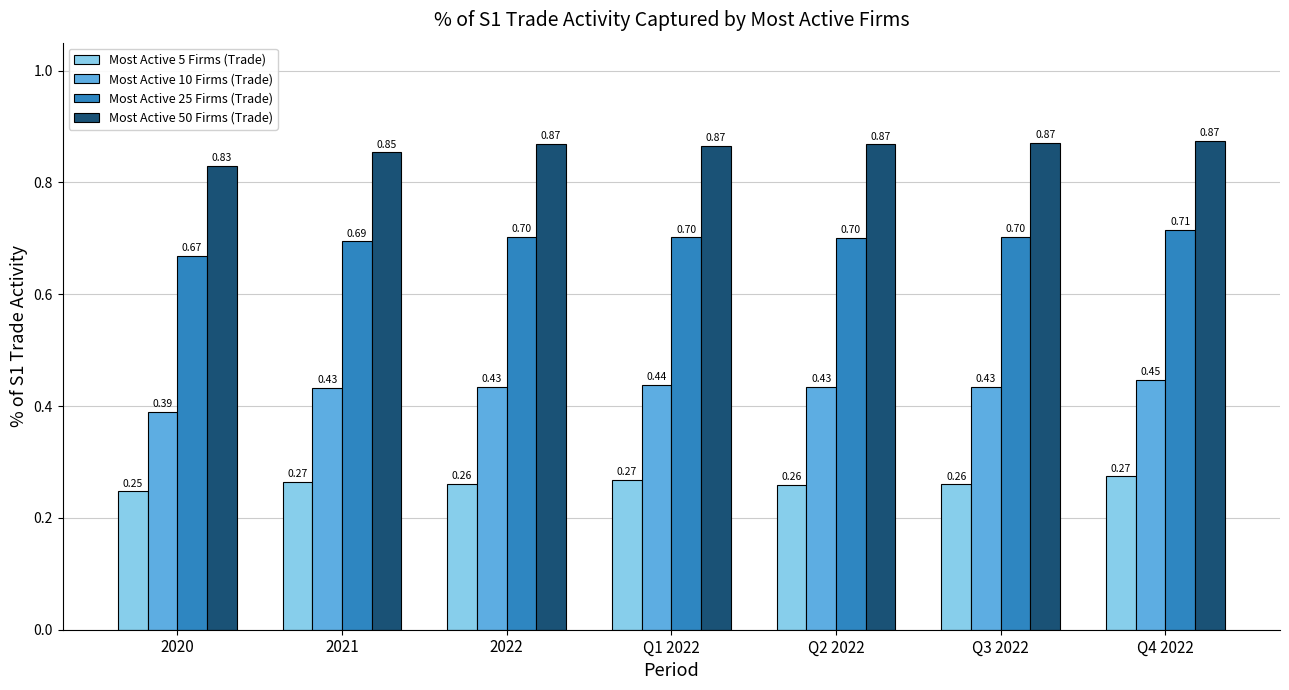

Is the value of Most Active 50 Firms (Trade) at 2020 greater than the value of Most Active 25 Firms (Trade) at Q2 2022?

Yes